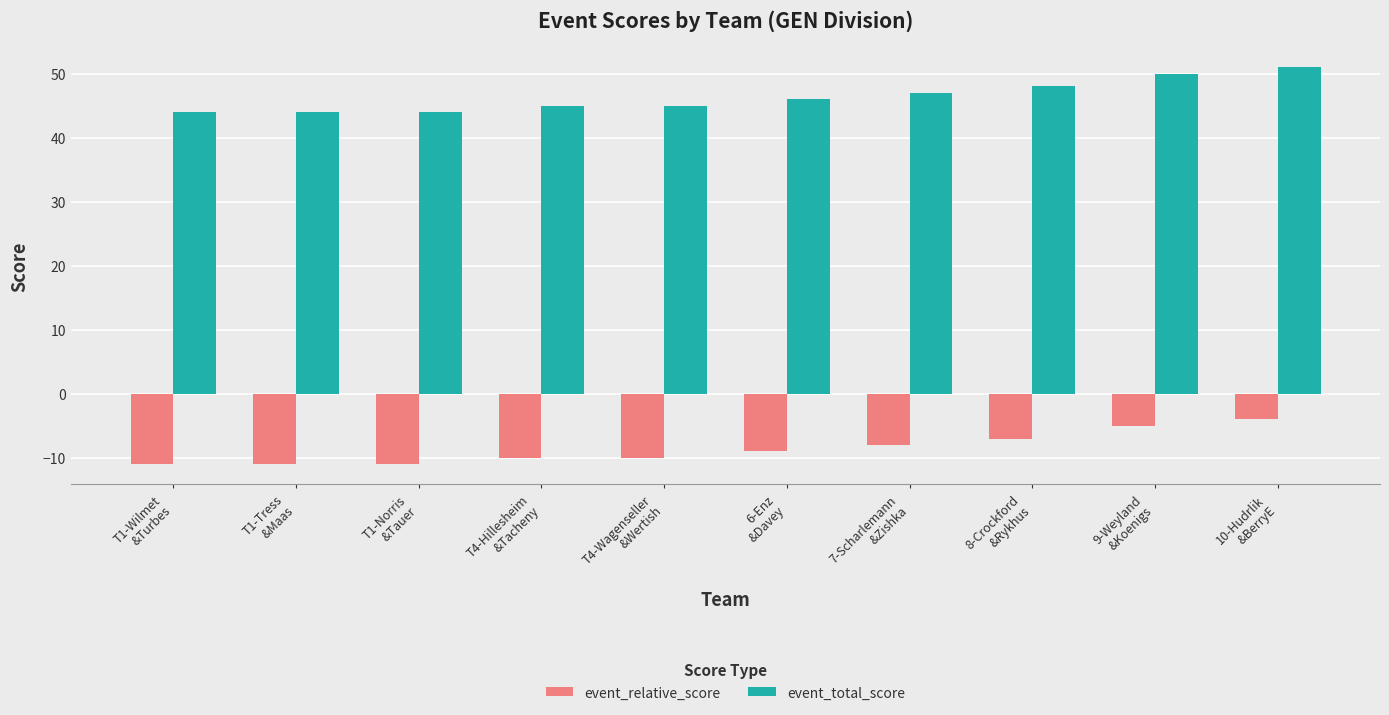

At how many categories does at least one series exceed 25?

10